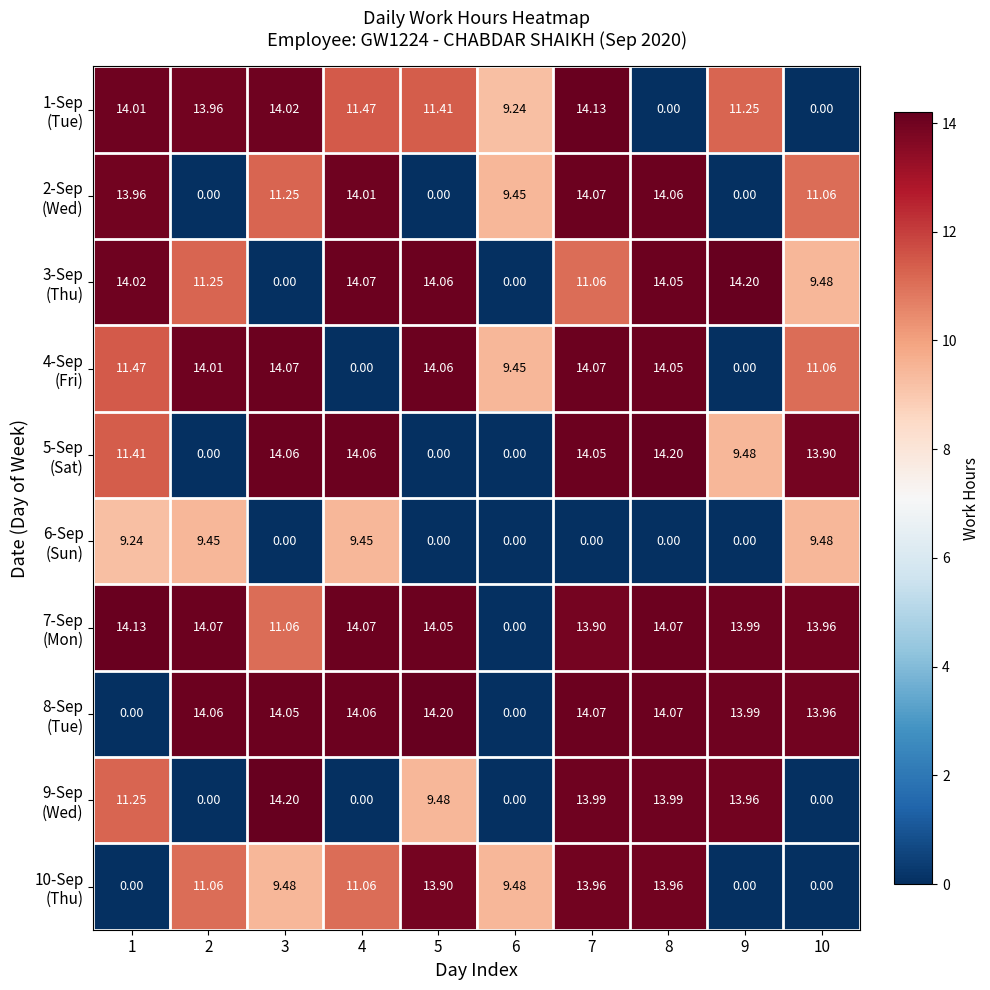

Count the number of categories in the chart.

10